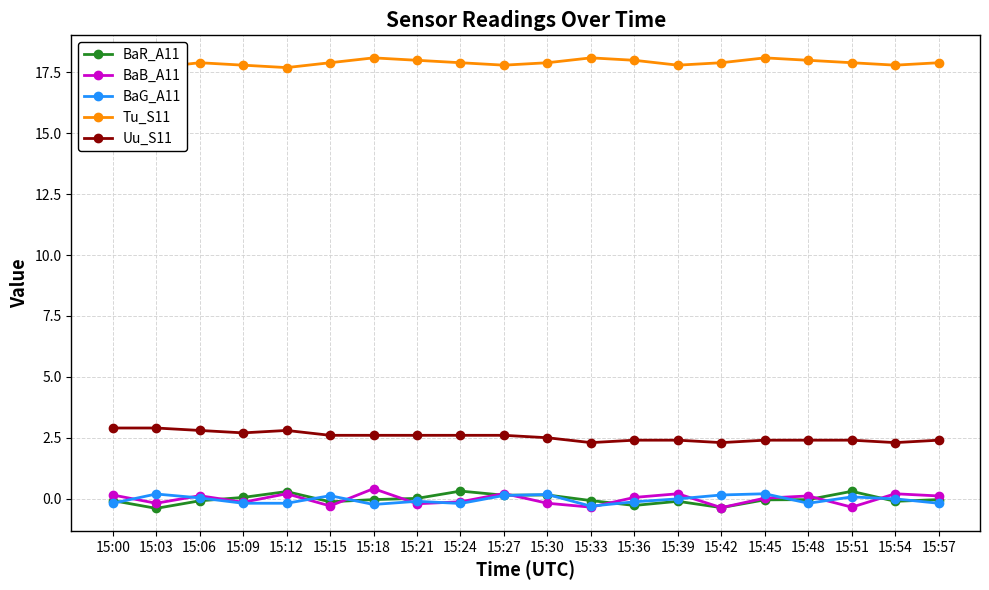

Which has a higher value, 15:30 or 15:12?

15:12